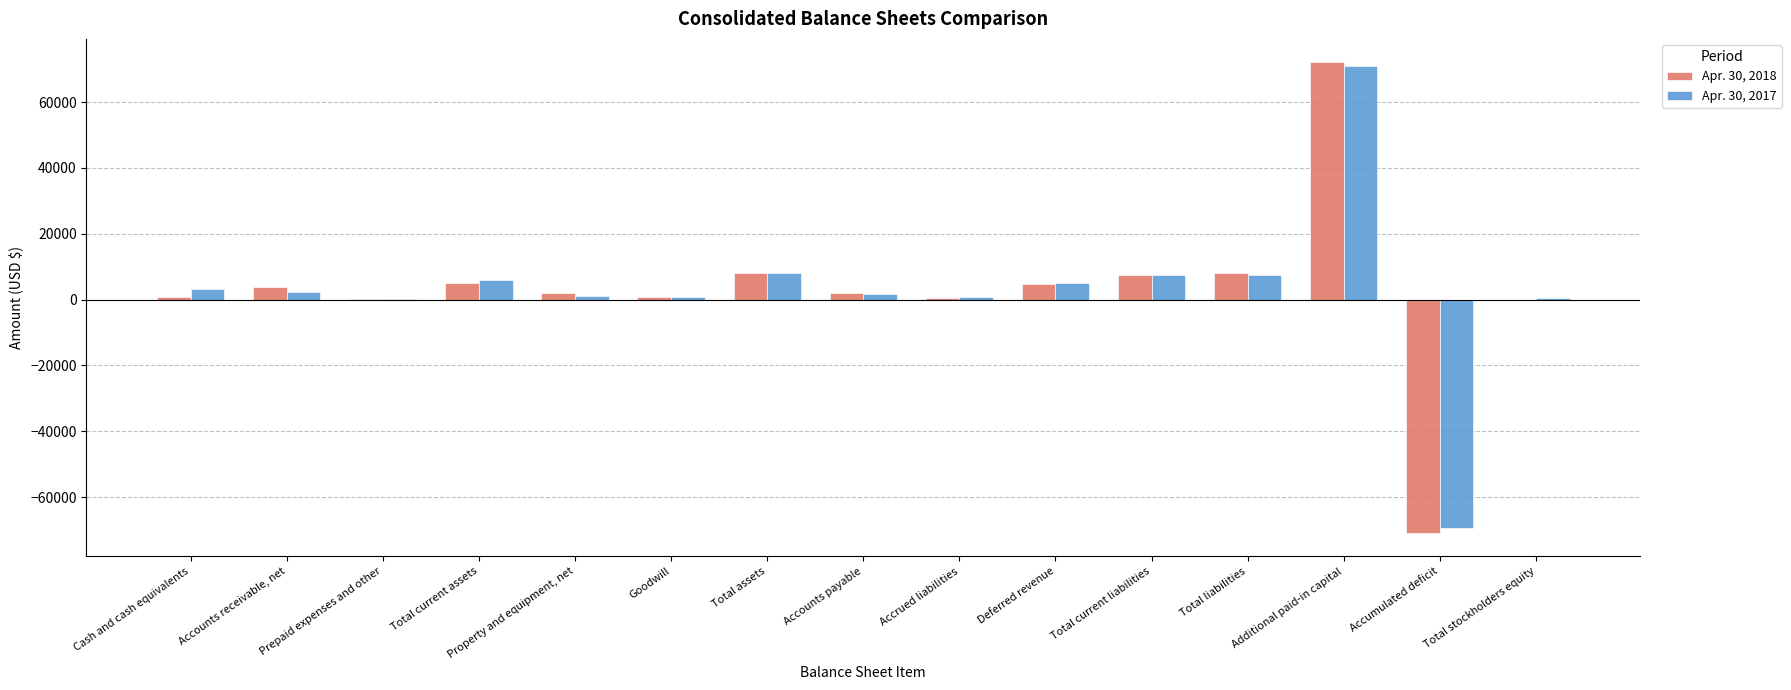

At which category is the sum across all series the highest?

Additional paid-in capital